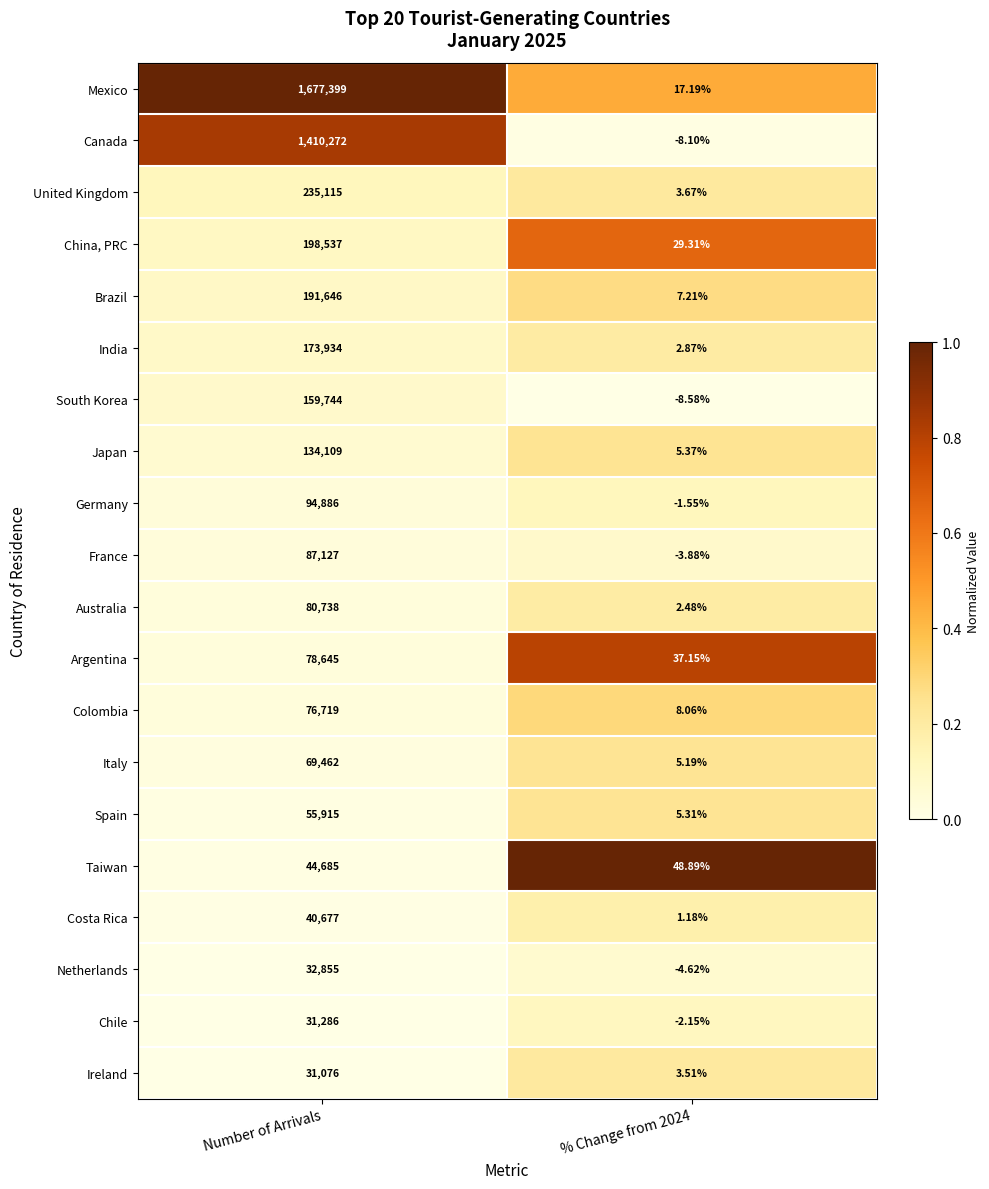

Rank the series by their maximum value, from lowest to highest.

Ireland, Chile, Netherlands, Costa Rica, Taiwan, Spain, Italy, Colombia, Argentina, Australia, France, Germany, Japan, South Korea, India, Brazil, China, PRC, United Kingdom, Canada, Mexico